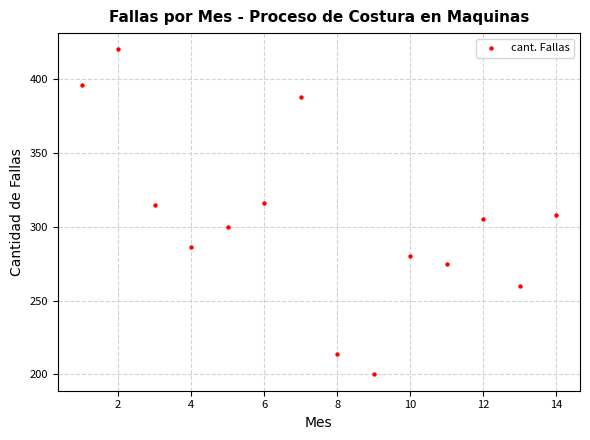

What is the range of X values (max minus min)?

13